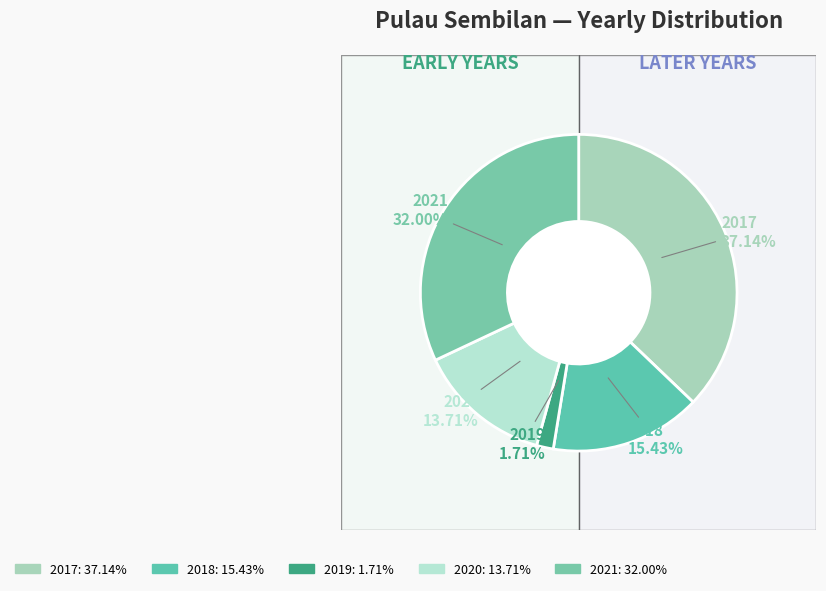

To the nearest percent, what is the average slice percentage?

20%